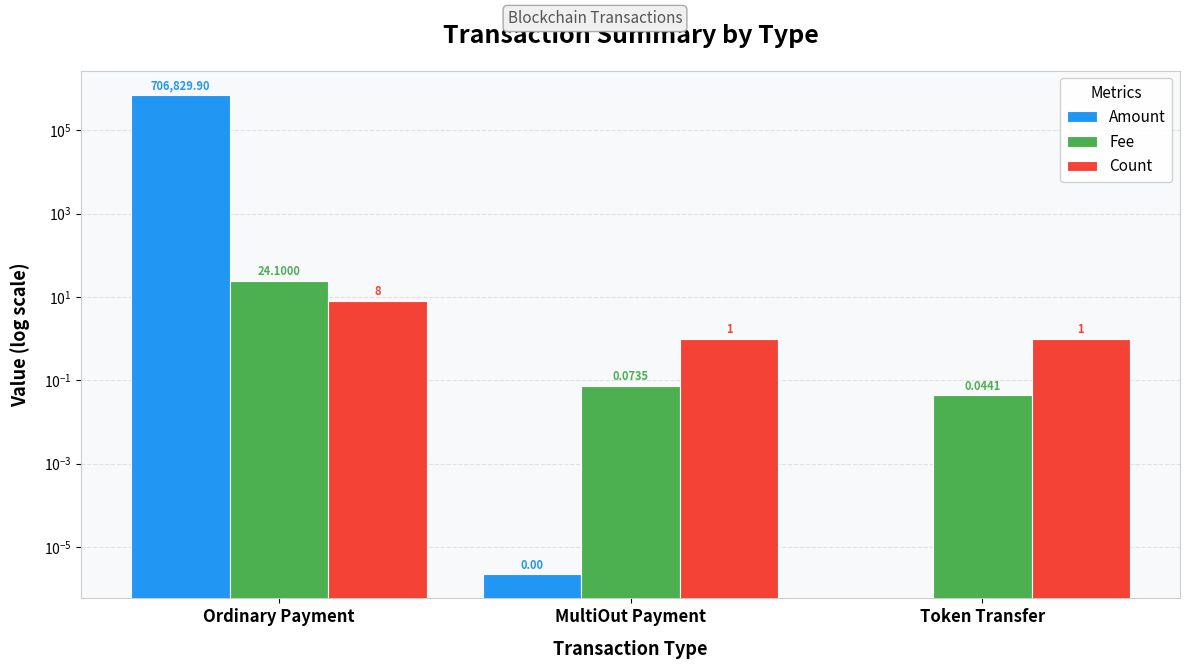

Is it true that Fee equals 24.1 at Ordinary Payment?

True